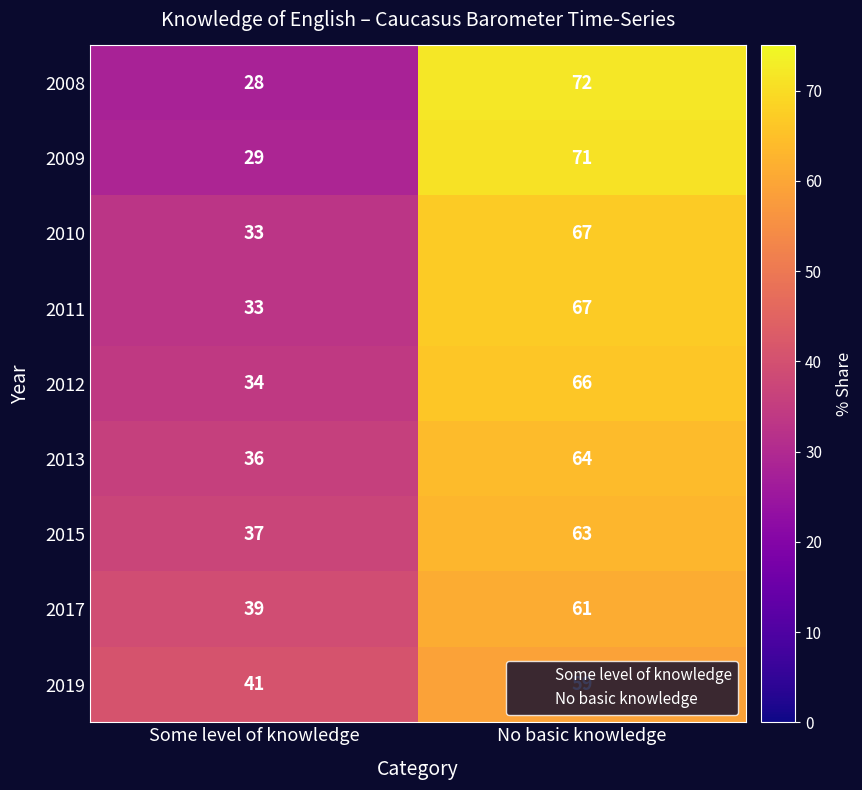

How many data points does each series have?

2